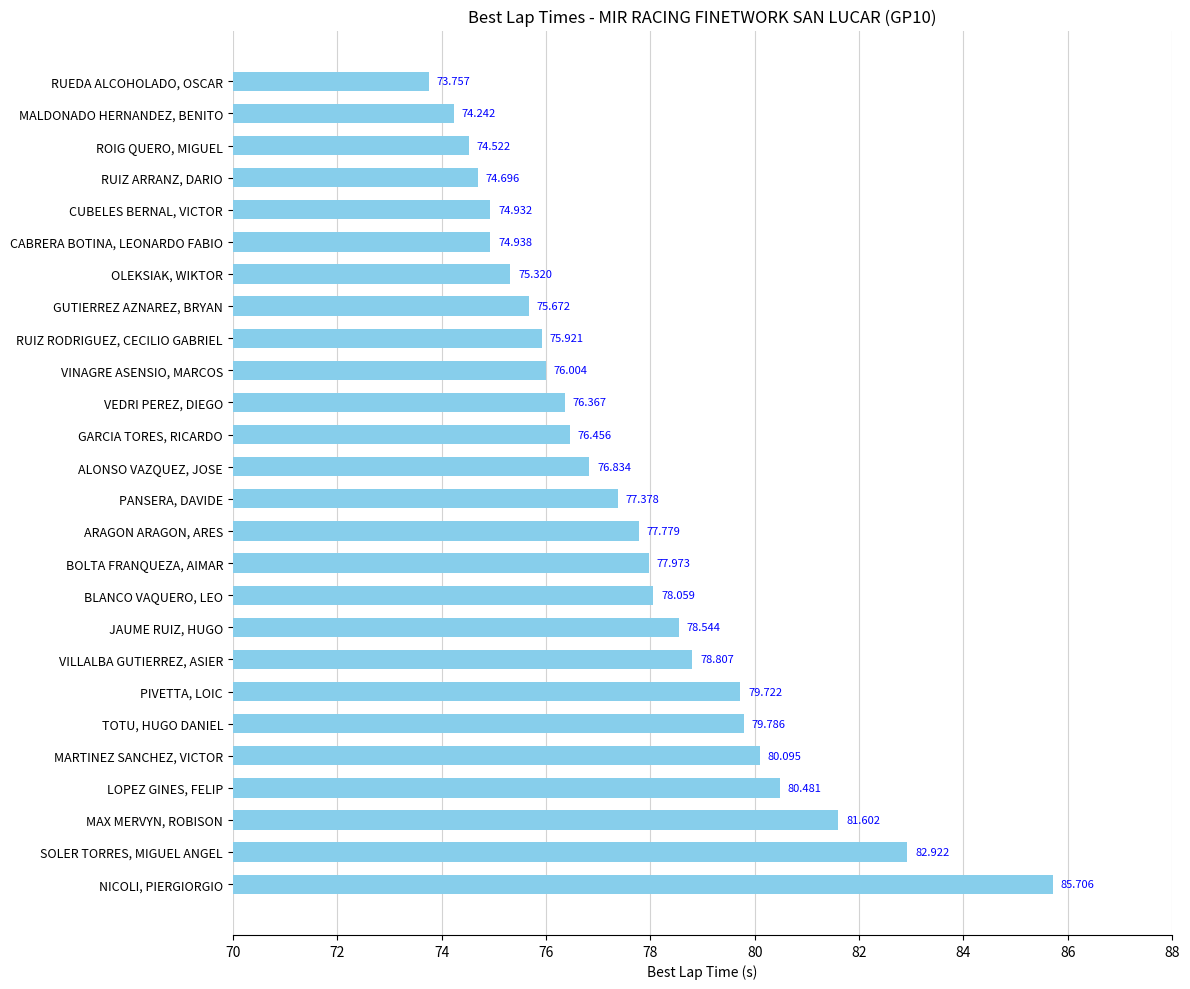

What is the sum of all values?

2018.5